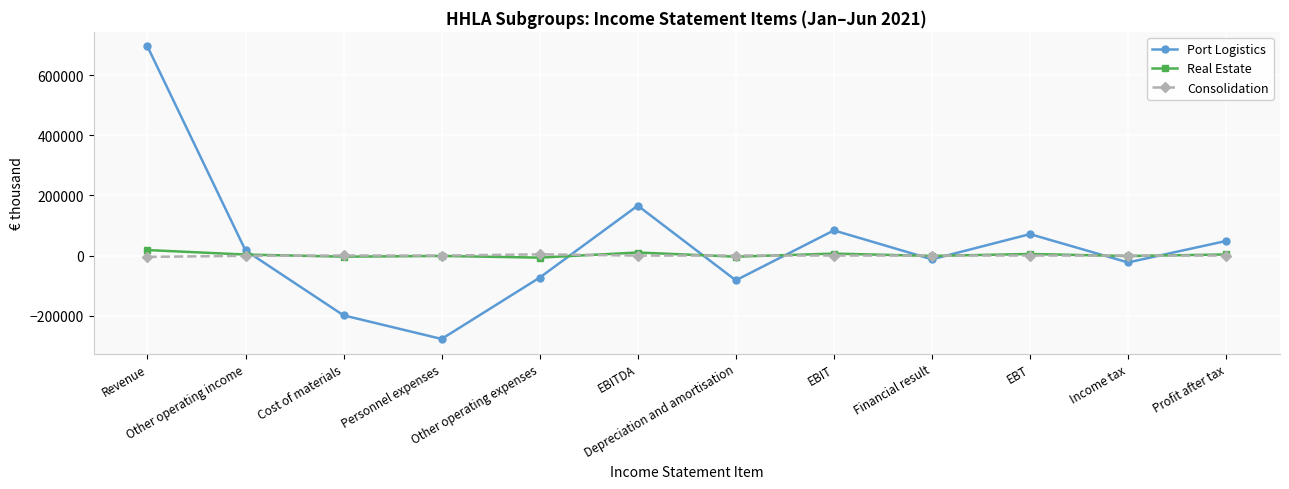

True or false: Real Estate has a value of -6784 at Other operating expenses.

True